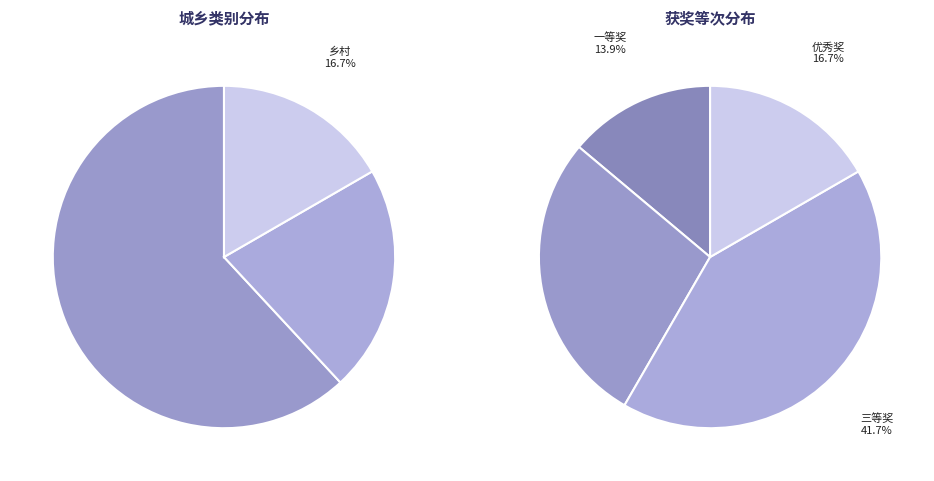

To the nearest percent, what is the difference between the 镇区 and 乡村 slice percentages?

5%